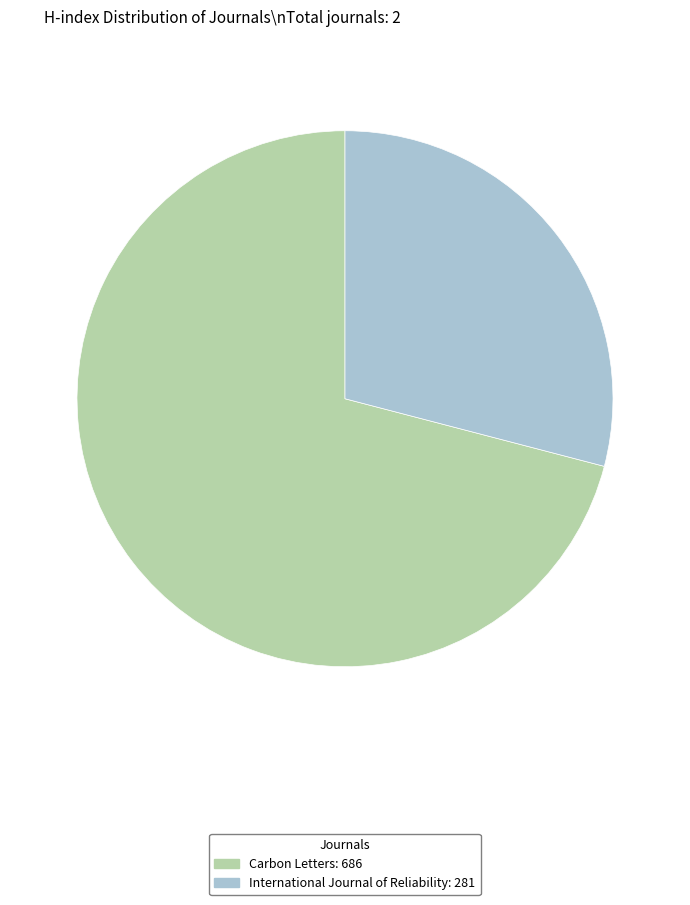

Is there any slice that represents more than half of the pie?

Yes